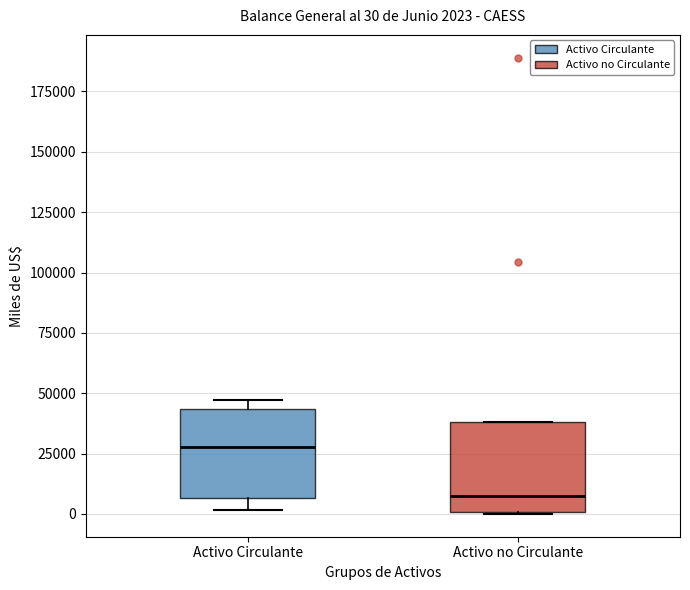

Which box's median line is the highest?

Activo Circulante